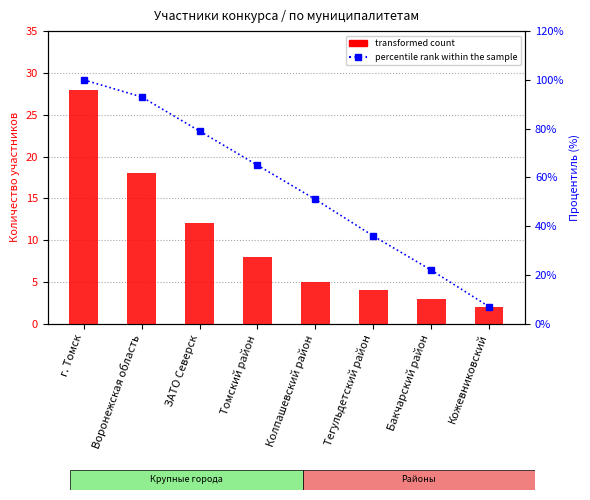

The value of percentile rank within the sample at Колпашевский район is 51. True or false?

True